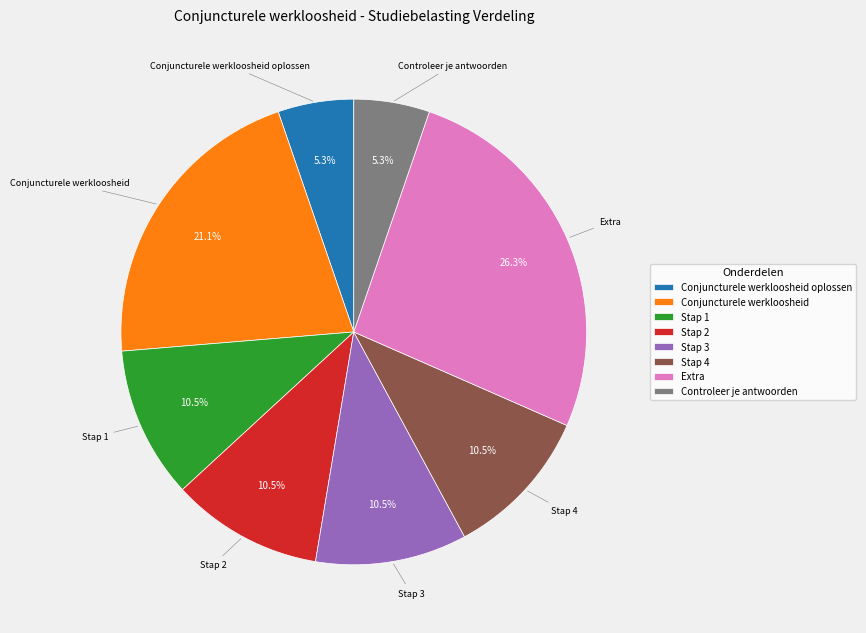

Does Stap 3 account for over 50% of the chart?

No